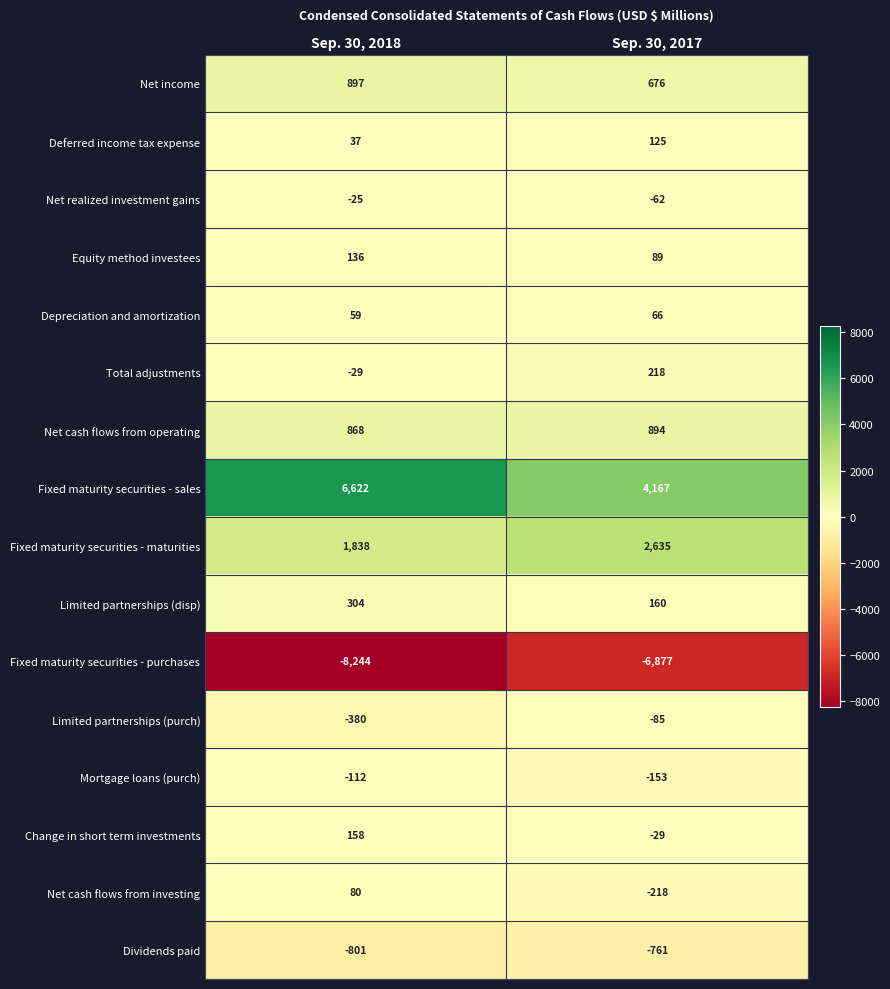

What is the spread (max minus min) of values at Sep. 30, 2018?

14866